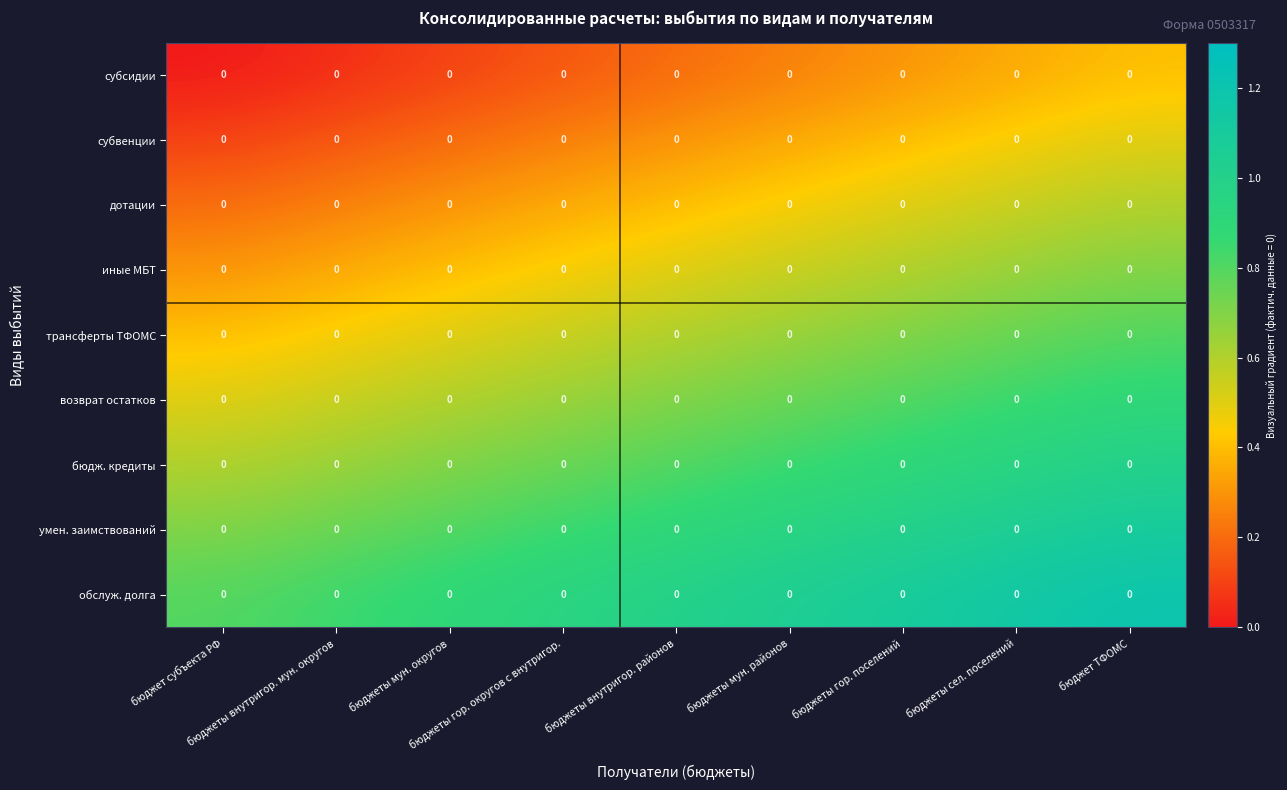

Between бюджеты мун. округов and бюджет ТФОМС, which is larger?

бюджет ТФОМС